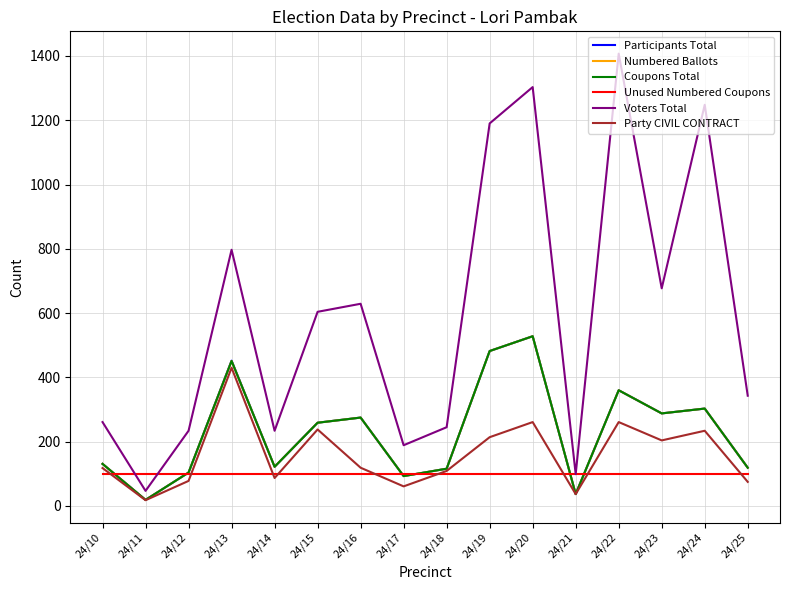

What is the lowest value of the Participants Total series?

19